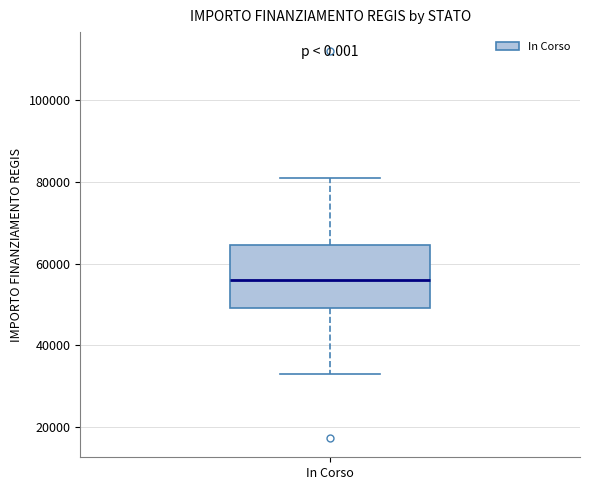

Where is the lower edge of the box for In Corso on the y-axis? The values are not printed on the chart, so give them approximately, as read against the axis.

50000